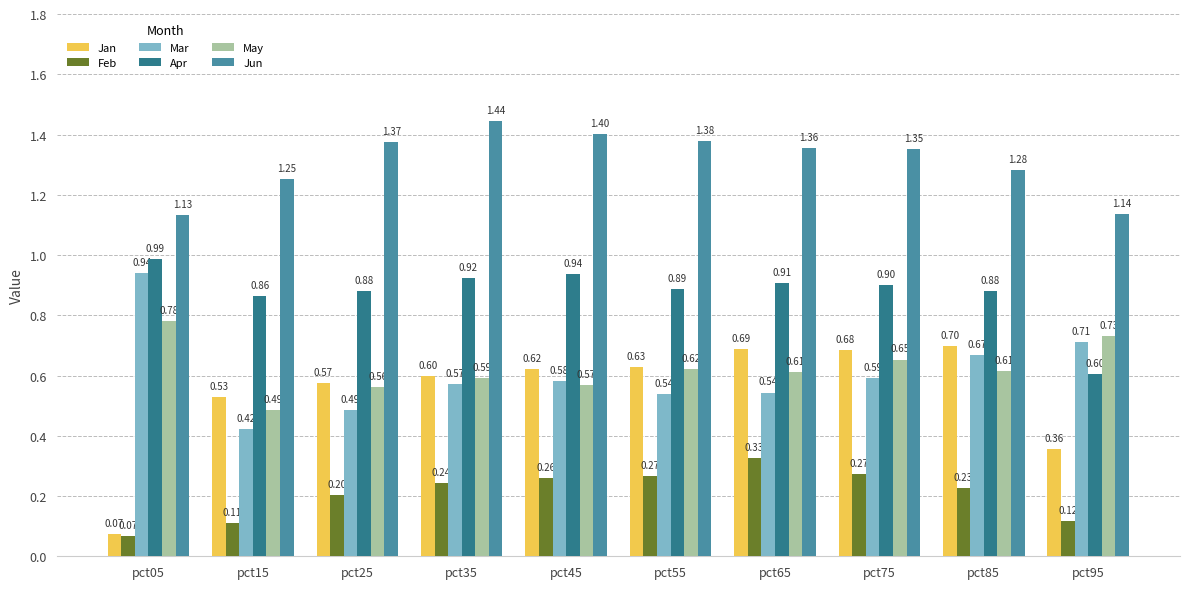

Is the value of Jan at pct65 greater than the value of May at pct75?

Yes